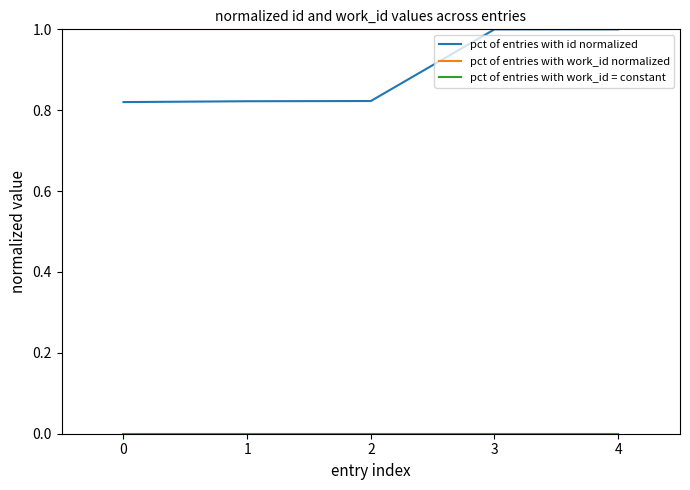

The pct of entries with id normalized series shows 1.4 at 2. True or false?

False